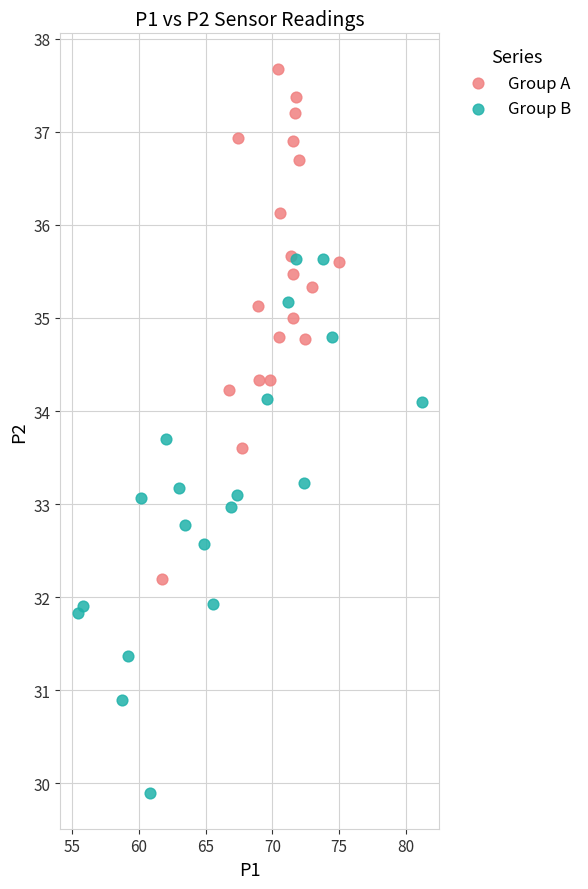

Which series reaches the minimum Y coordinate?

Group B